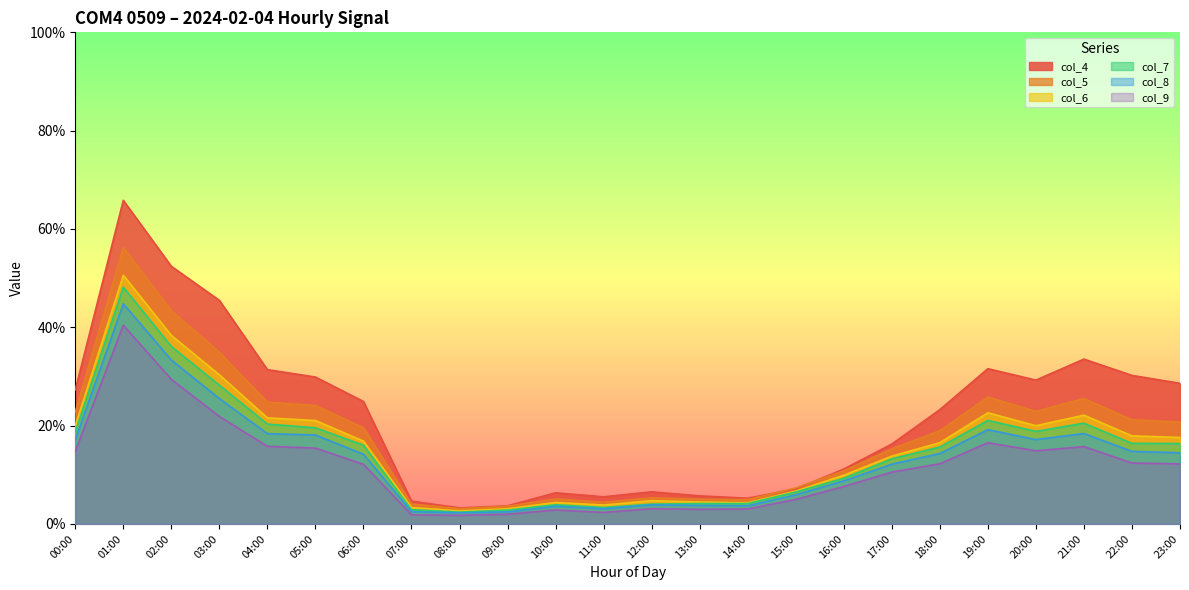

List the series in order of their peak value, highest first.

col_4, col_5, col_6, col_7, col_8, col_9